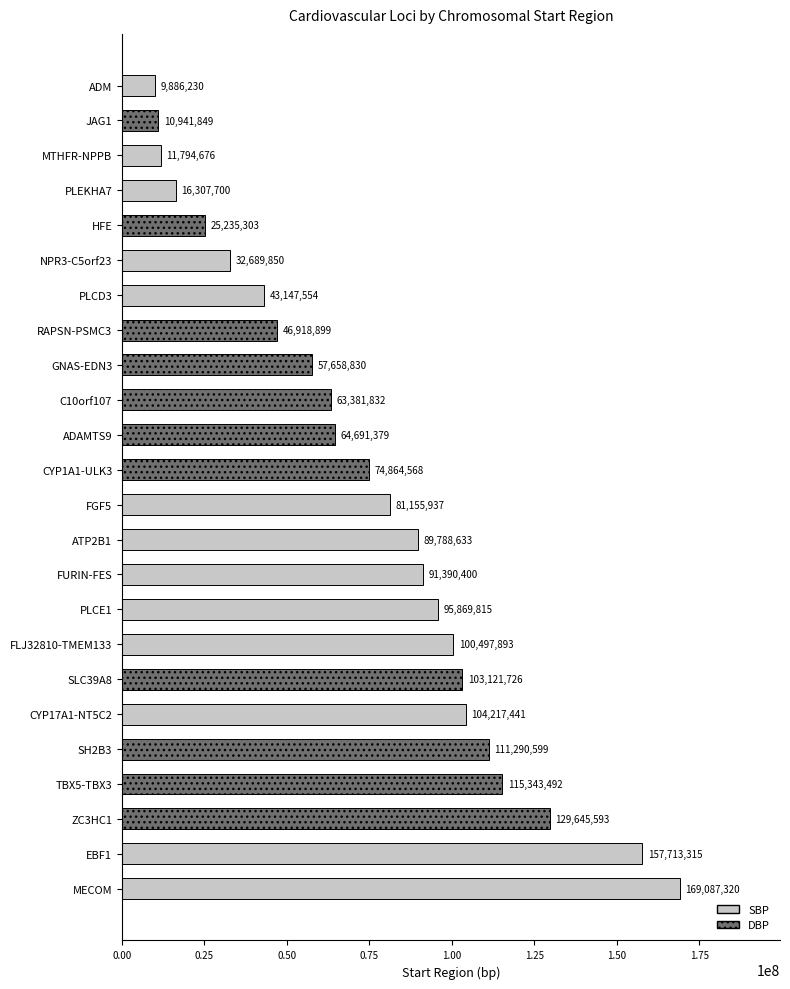

The value at PLCD3 is 43147554. True or false?

True